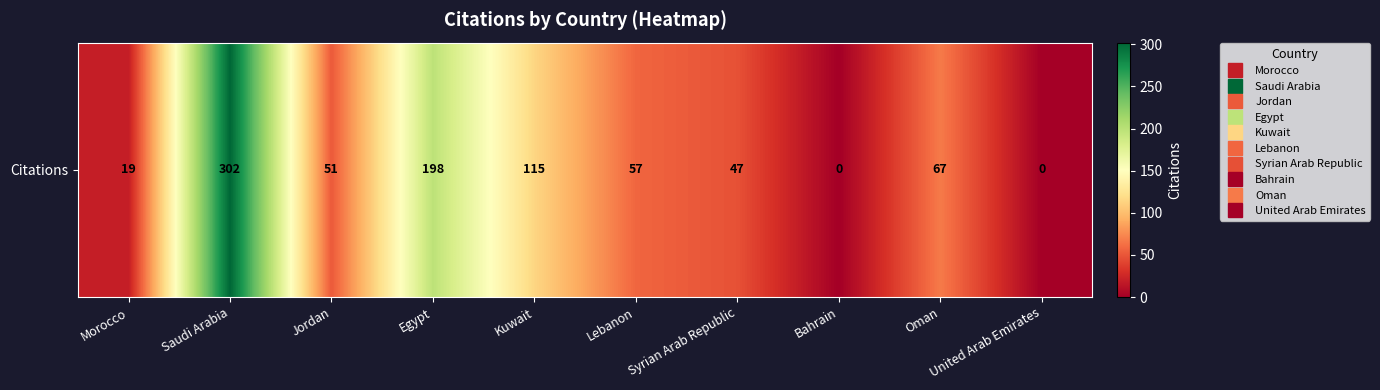

Reading right to left, list all the values displayed in this chart.

0	67	0	47	57	115	198	51	302	19